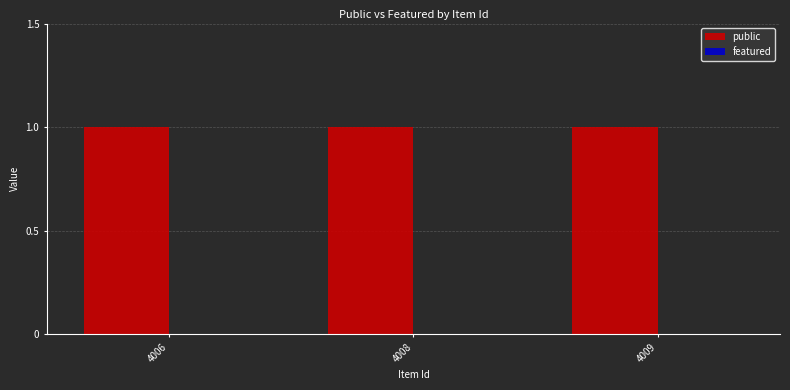

Does the chart contain stacked bars?

No